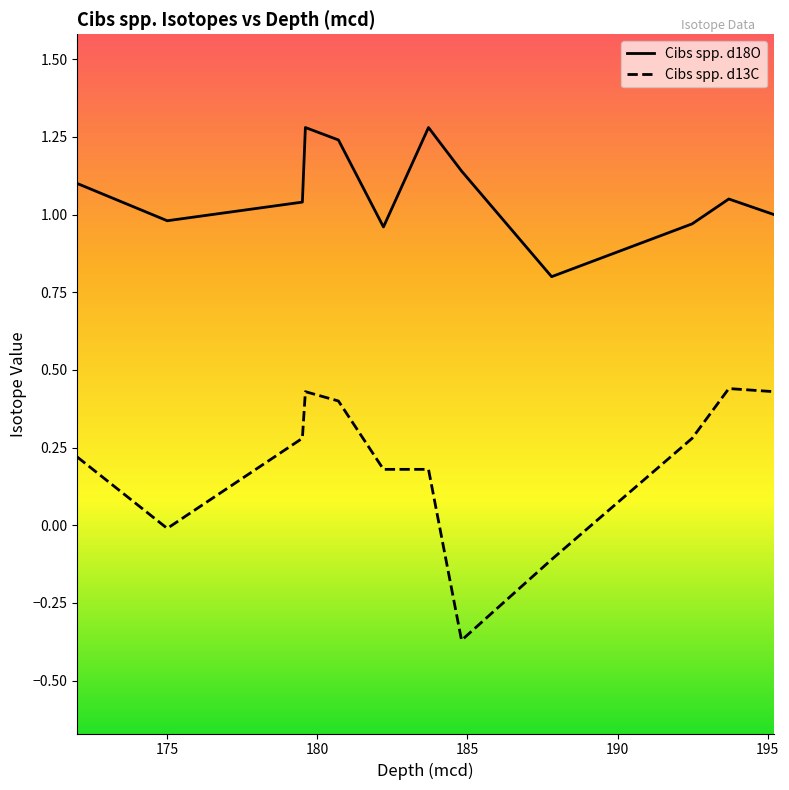

What is the maximum value for Cibs spp. d18O?

1.3